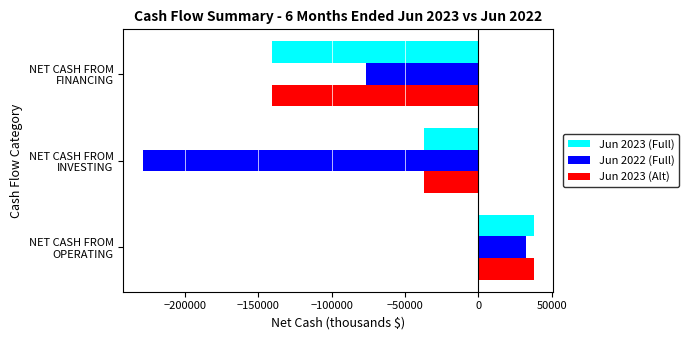

What is the difference between the maximum and minimum values in the Jun 2023 (Full) series?

178507